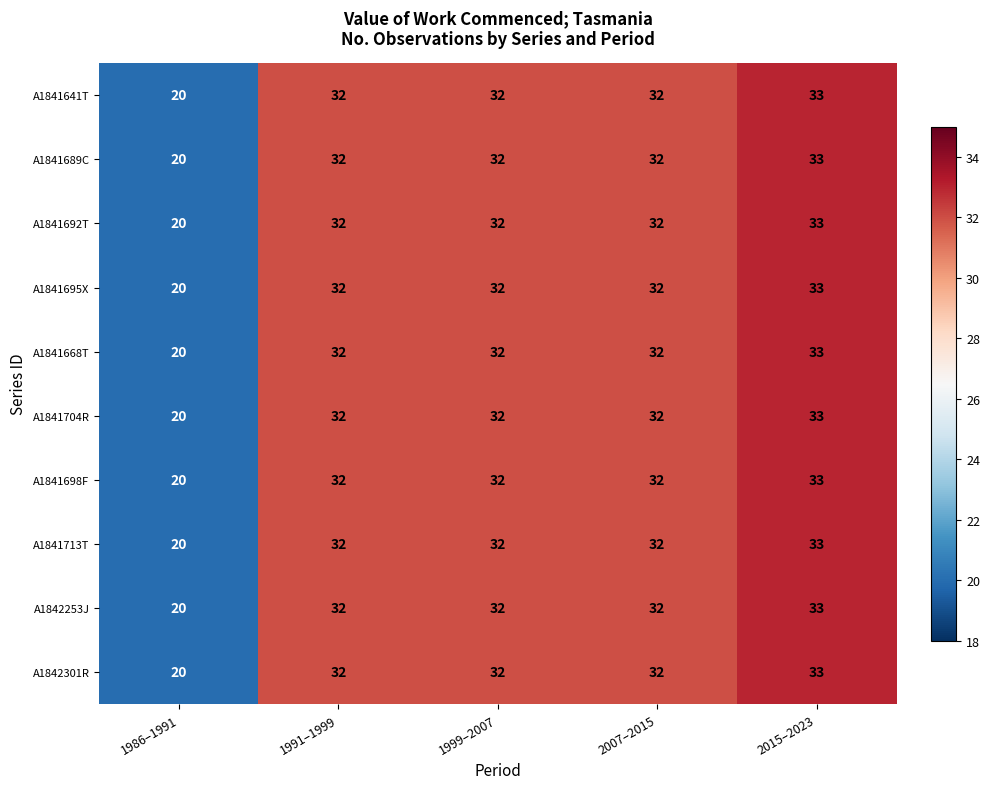

The value of A1841668T at 1999–2007 is 32. True or false?

True